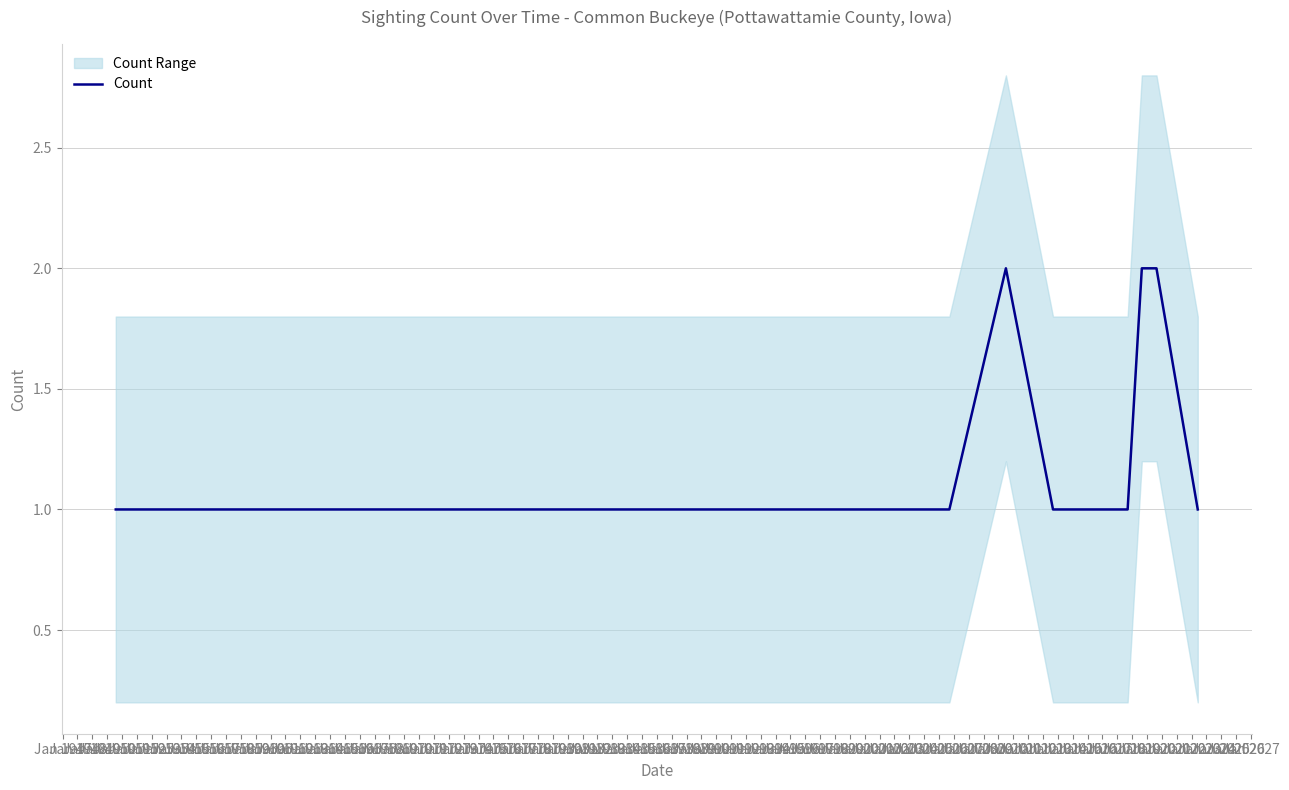

Reading left to right, what are all the values shown in this chart?

1	1	2	1	1	1	1	2	2	1